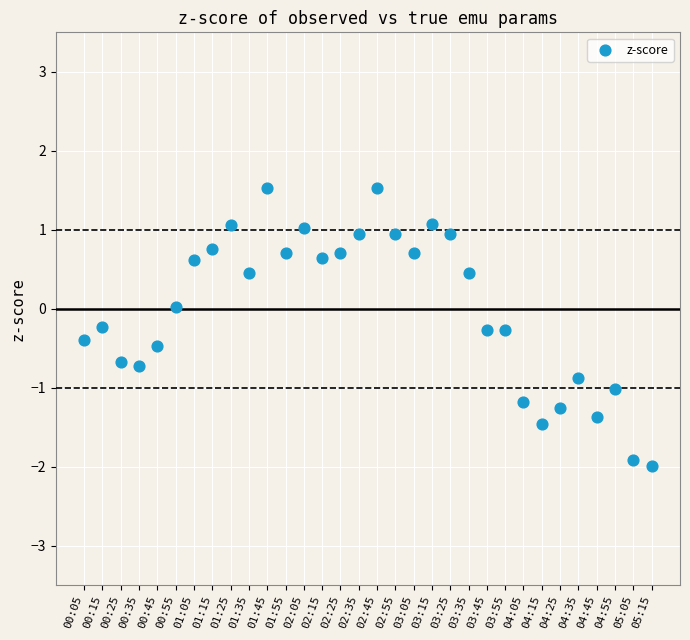

What is the range of Y values (max minus min)?

3.5